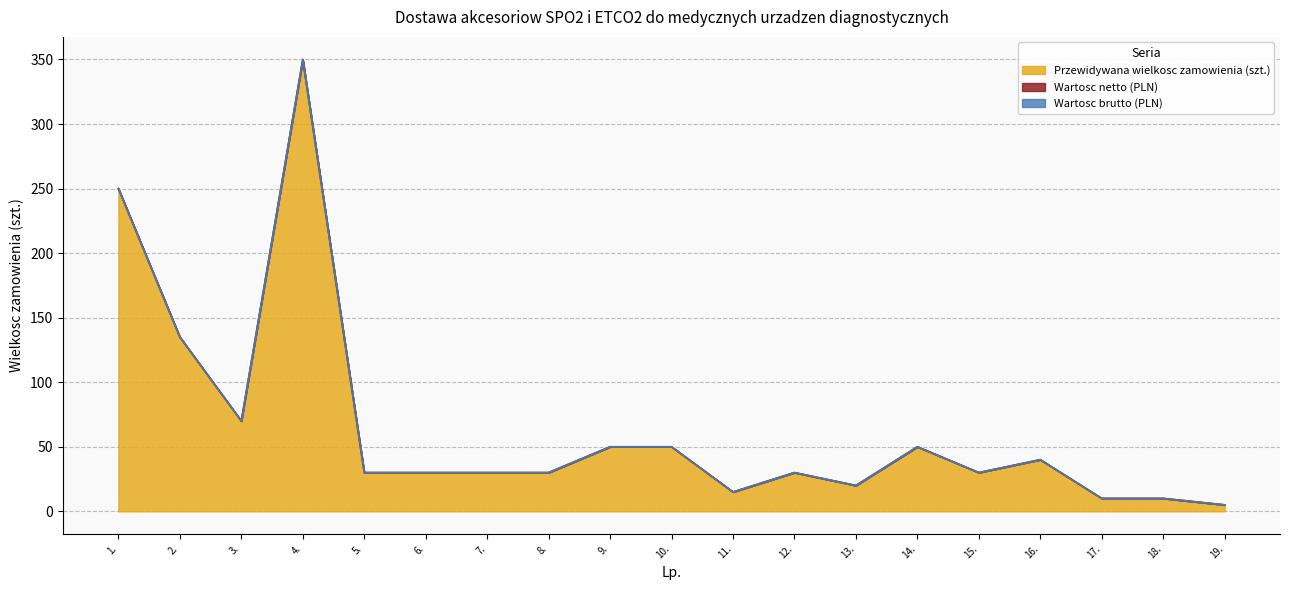

What is the label of the 14th point from the left?

14.